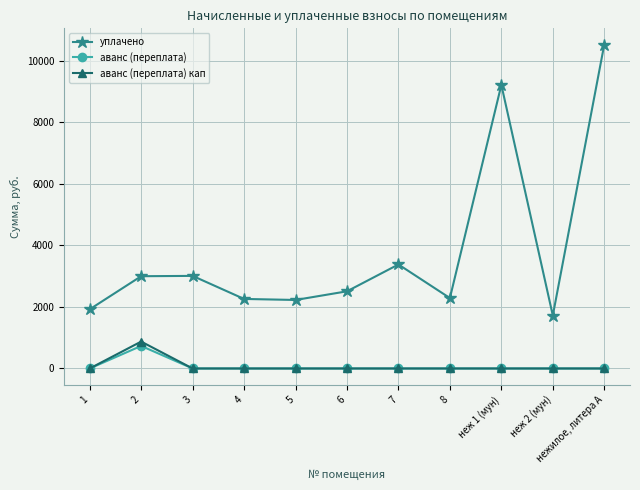

True or false: аванс (переплата) кап has a value of -527.7 at неж 1 (мун).

False